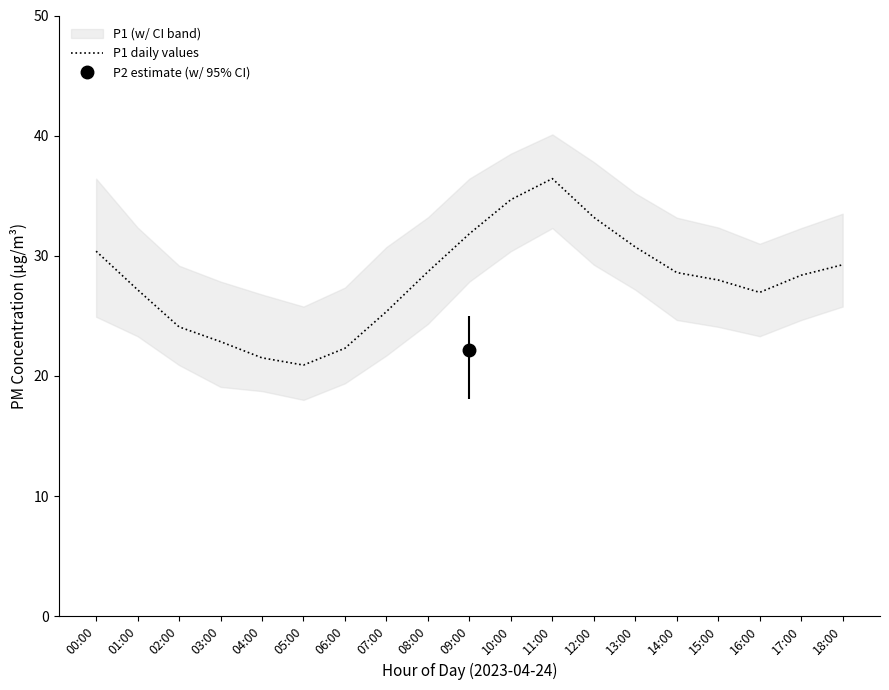

True or false: the data has more than 1 interior local peaks.

False